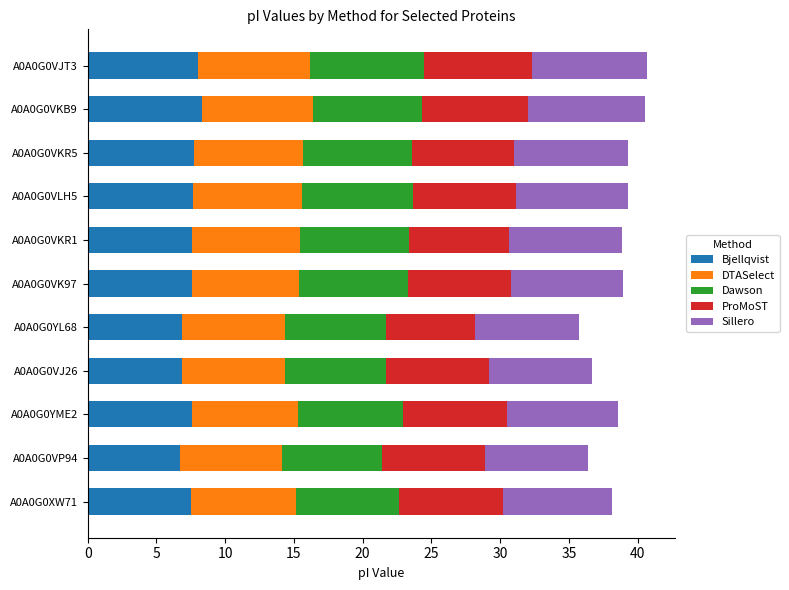

What is the highest value of the Bjellqvist series?

8.3